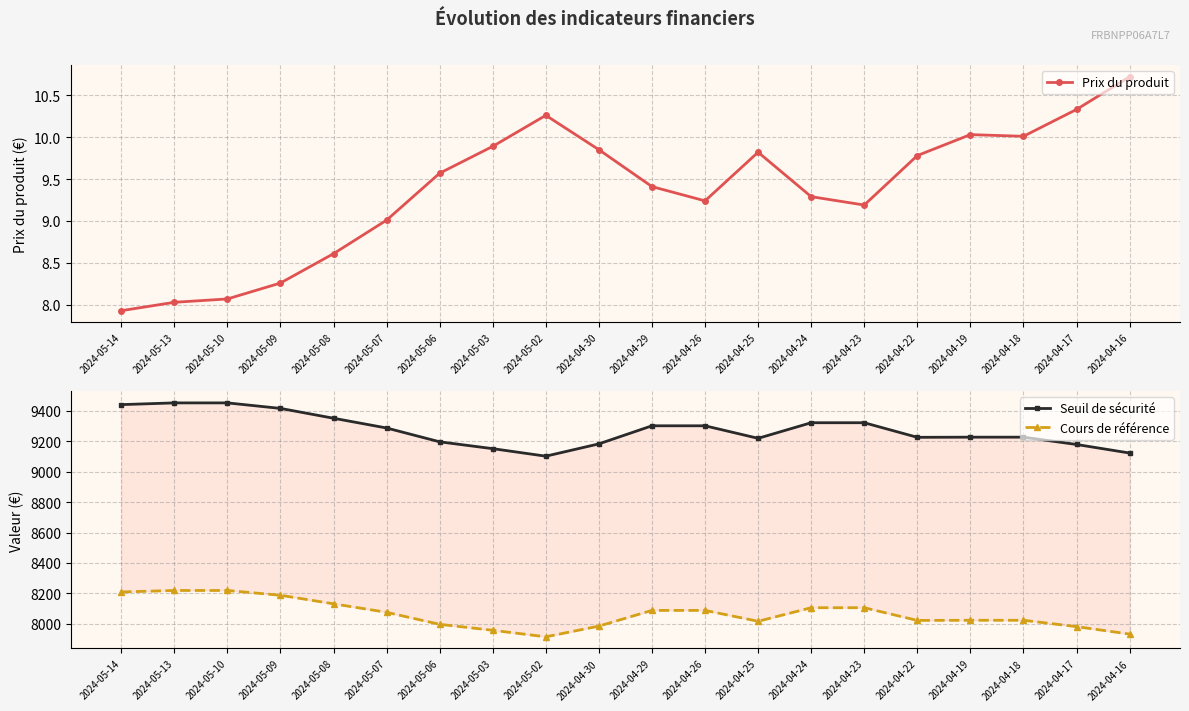

At which label does Seuil de sécurité first exceed 9287?

2024-05-14